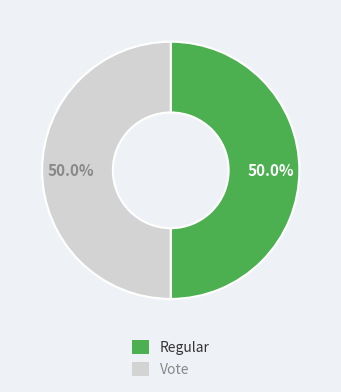

How many segments does this pie chart have?

2